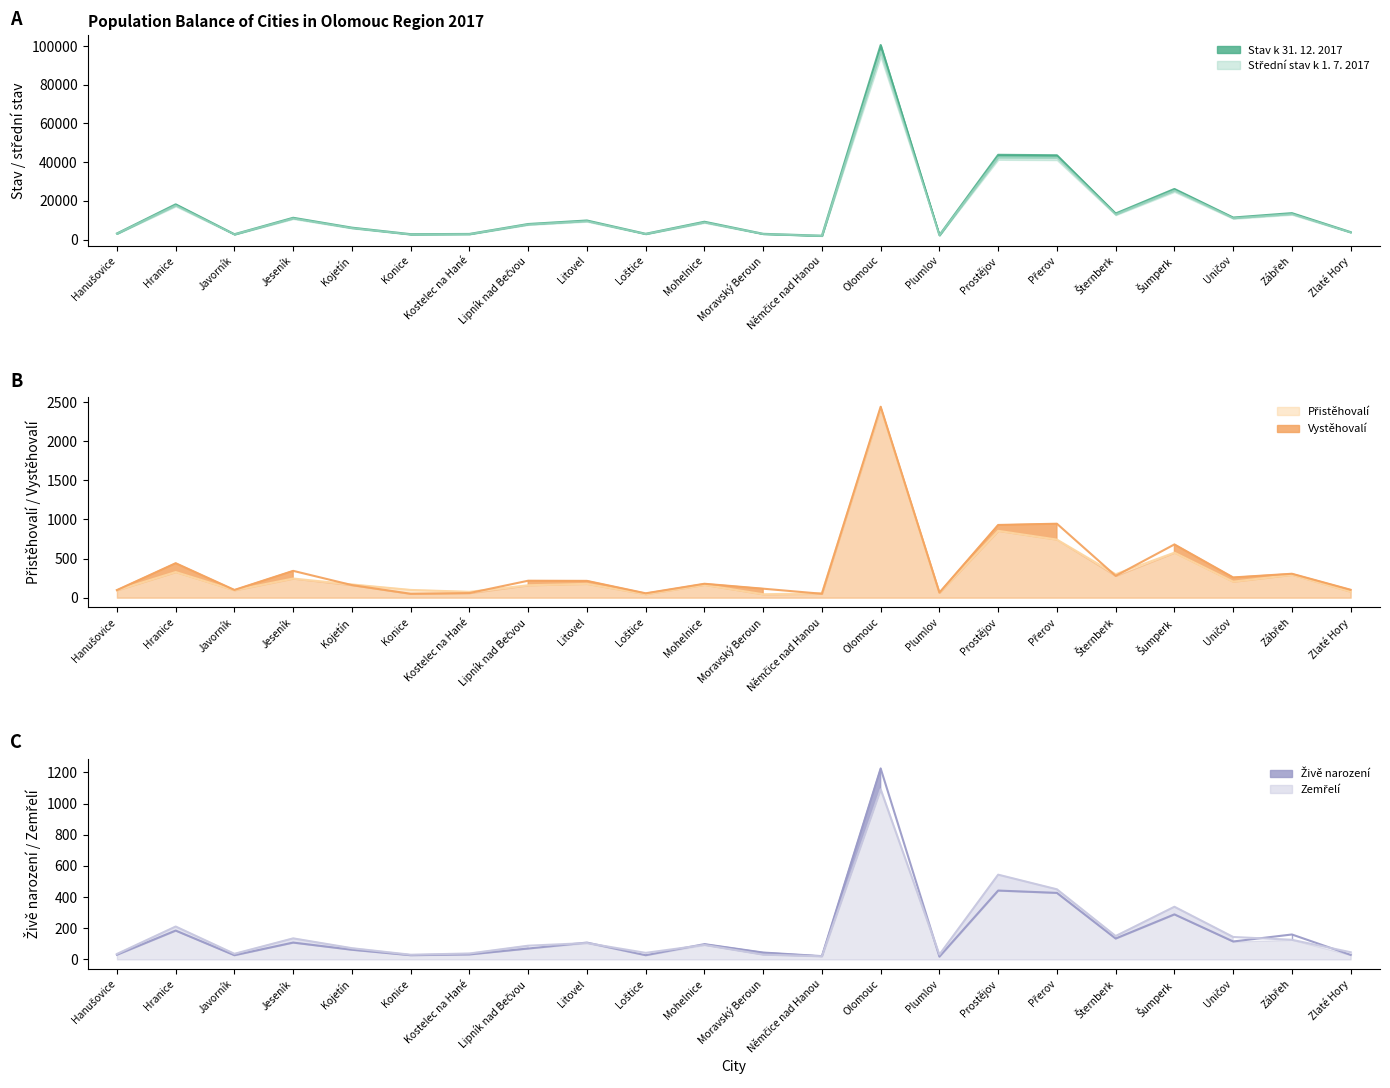

The value of Střední stav k 1. 7. 2017 at Loštice is 4777.8. True or false?

False